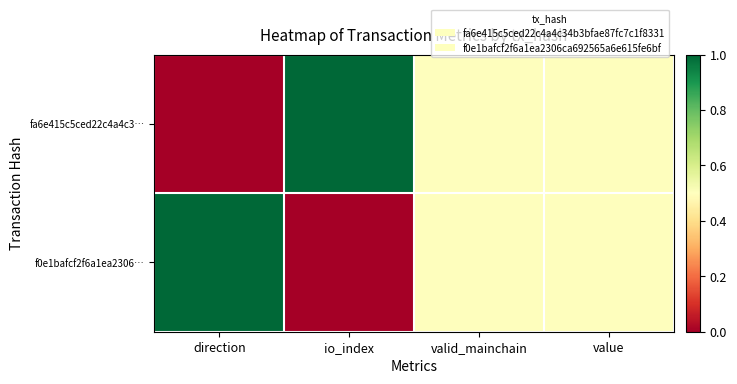

Rank the series at io_index from highest to lowest value.

fa6e415c5ced22c4a4c3…, f0e1bafcf2f6a1ea2306…